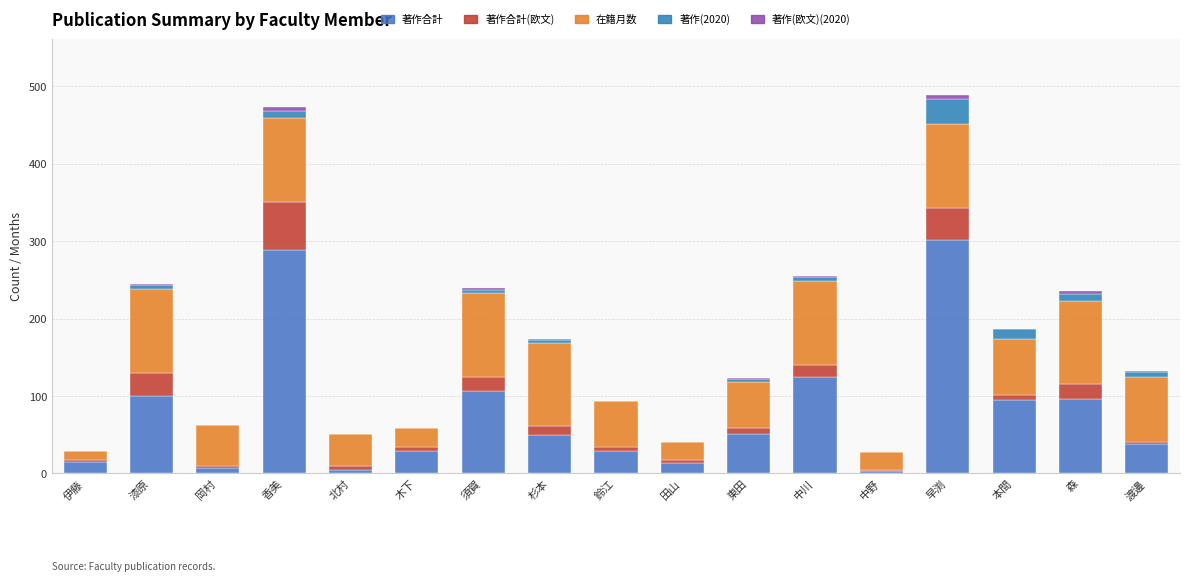

Which series has the largest total across all categories?

著作合計